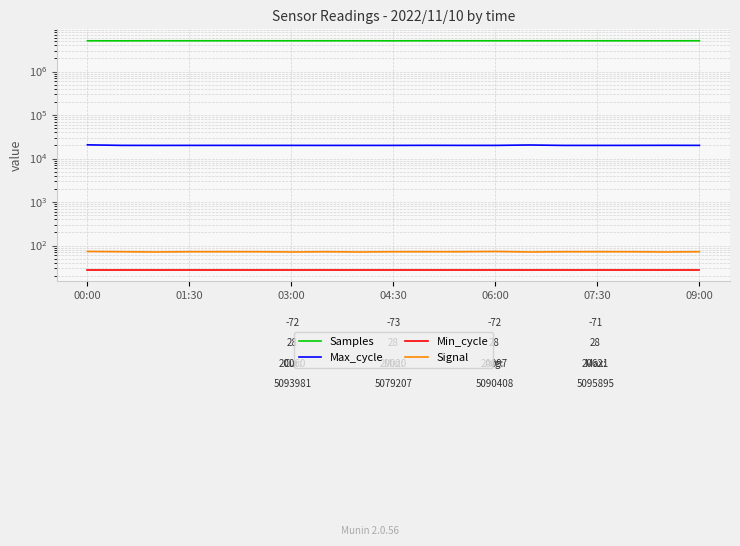

At which label is Min_cycle closest to 28?

00:00